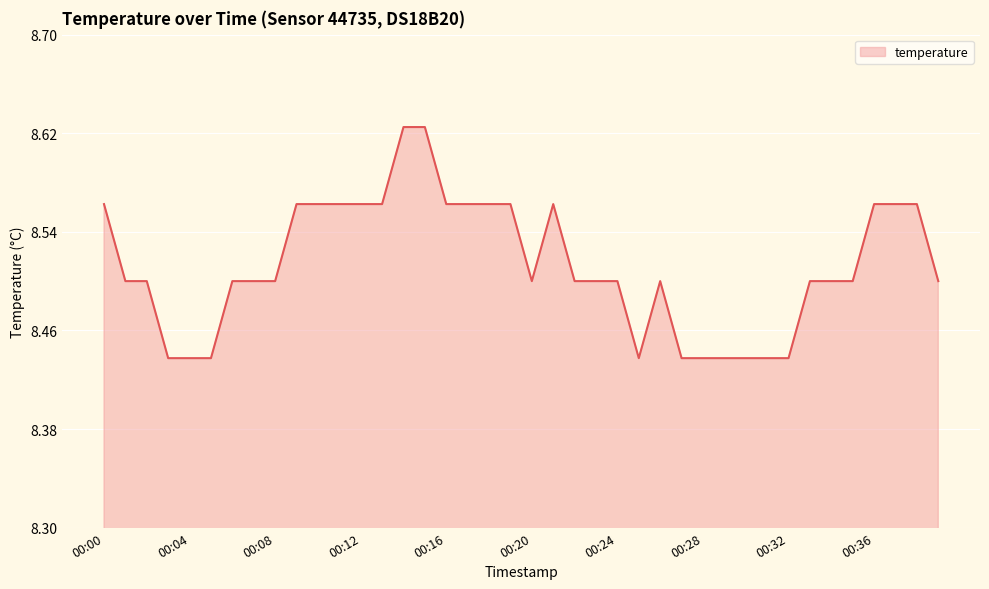

Does the chart have visible grid lines?

Yes